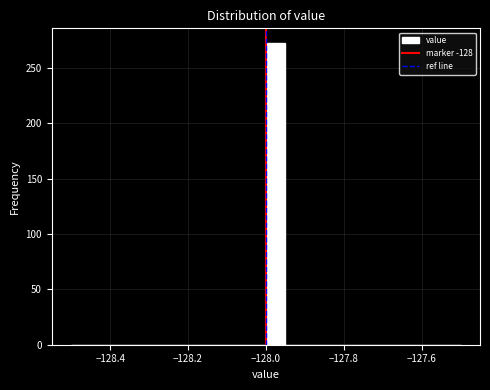

Read against the x-axis, roughly where is the centre of the tallest bar?

-127.98